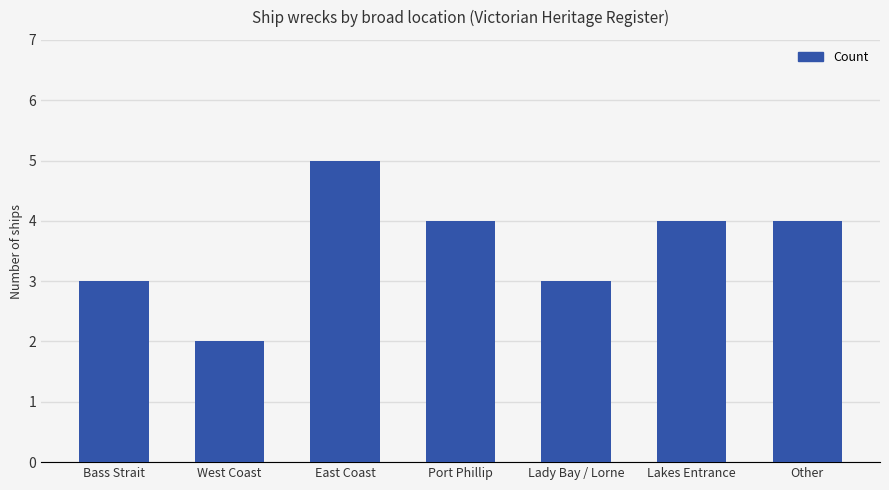

How many values are below 4?

3